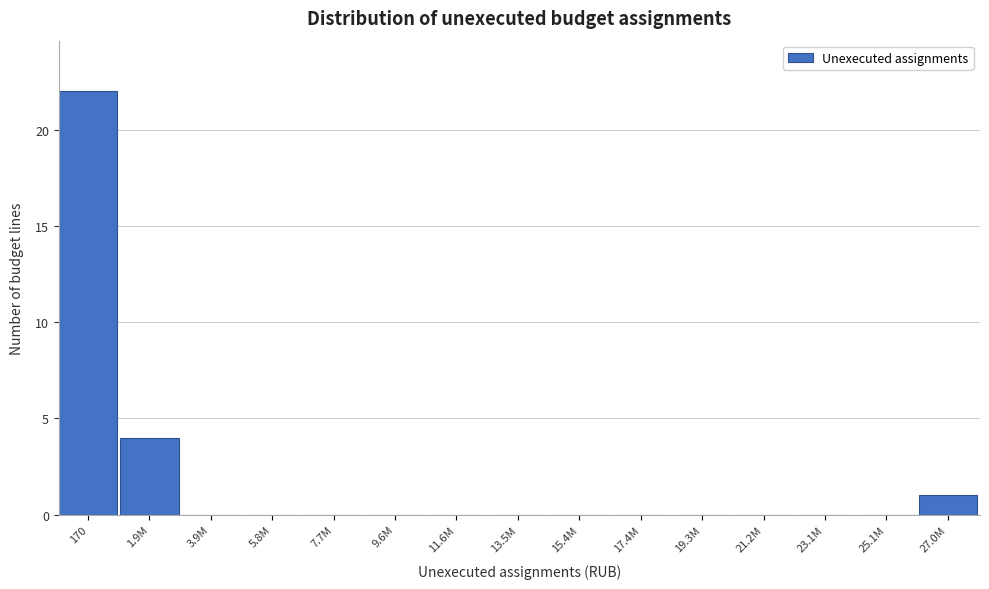

Reading left to right, extract all data points from this chart.

170=22	1.9M=4	3.9M=0	5.8M=0	7.7M=0	9.6M=0	11.6M=0	13.5M=0	15.4M=0	17.4M=0	19.3M=0	21.2M=0	23.1M=0	25.1M=0	27.0M=1